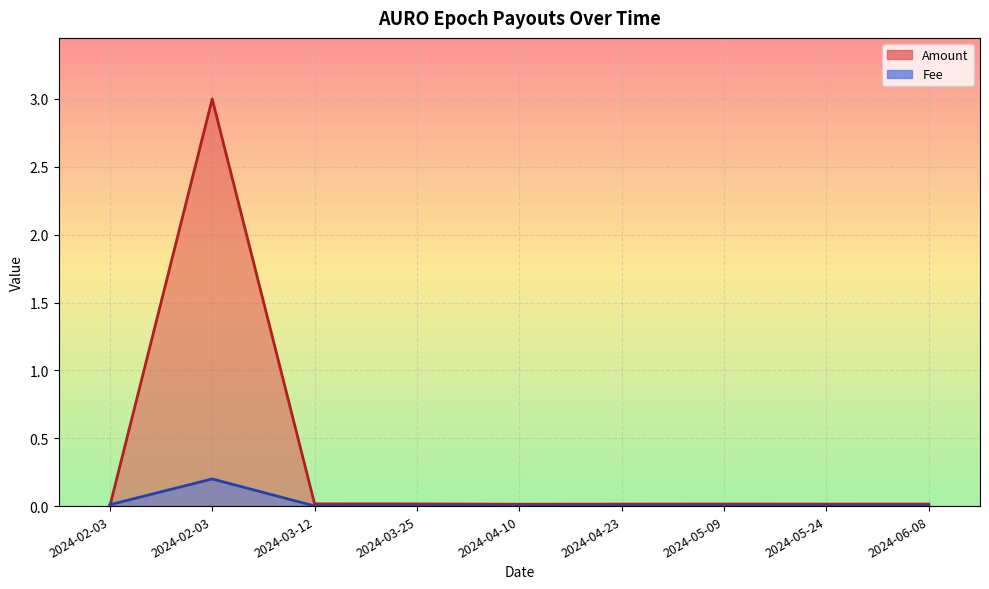

What is the maximum value for Amount?

3.0